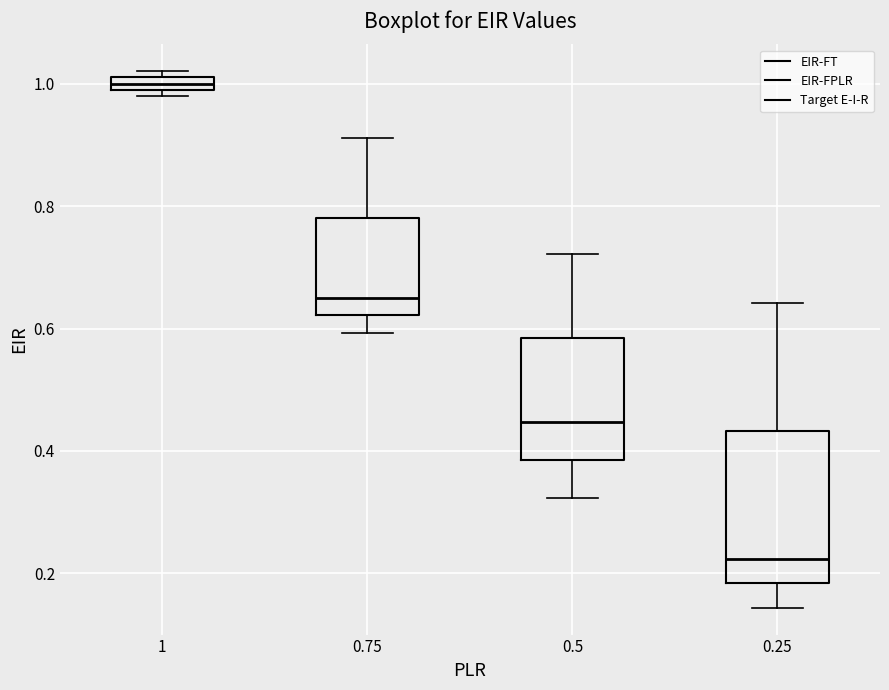

Which box's median line is the lowest?

0.25